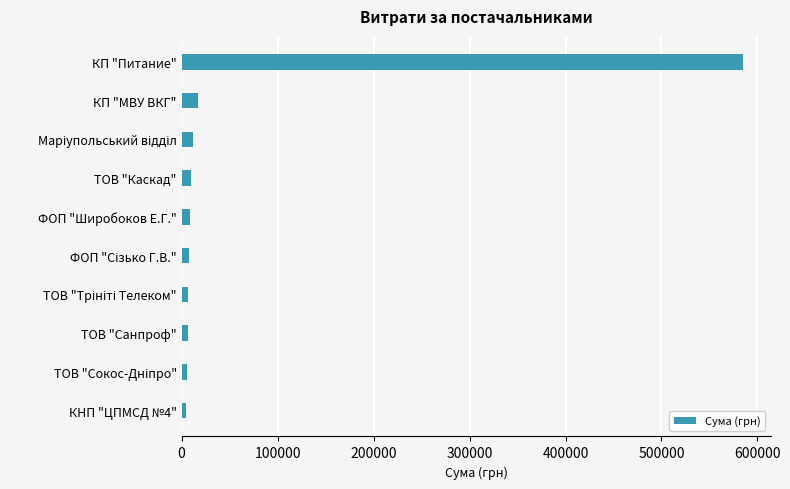

What is the value of the 2nd bar from the top?

17302.3